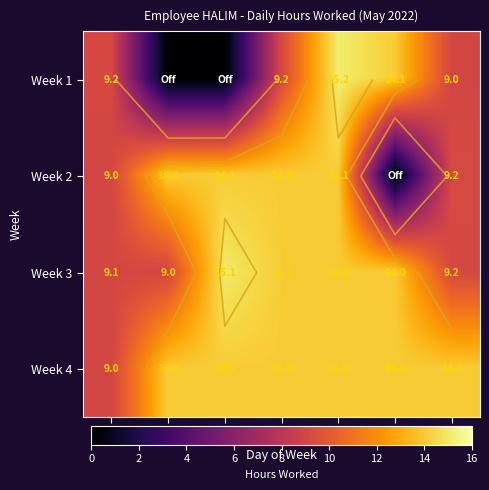

List the series in order of their overall mean, lowest first.

Week 1, Week 2, Week 3, Week 4